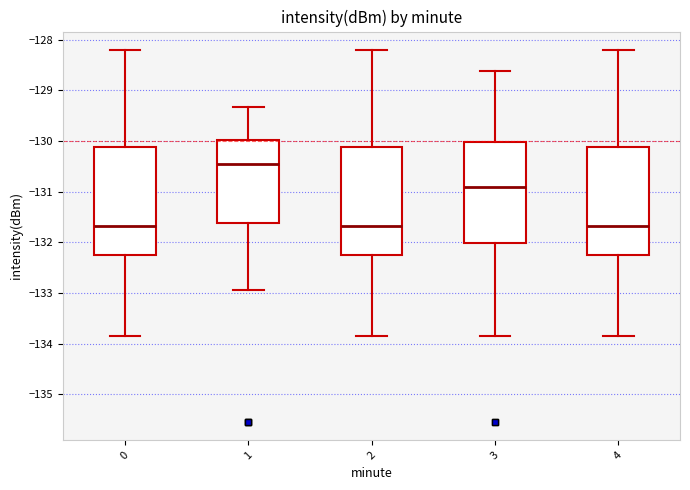

Where is the upper edge of the box at x = 3 on the y-axis? The values are not printed on the chart, so give them approximately, as read against the axis.

-130.0